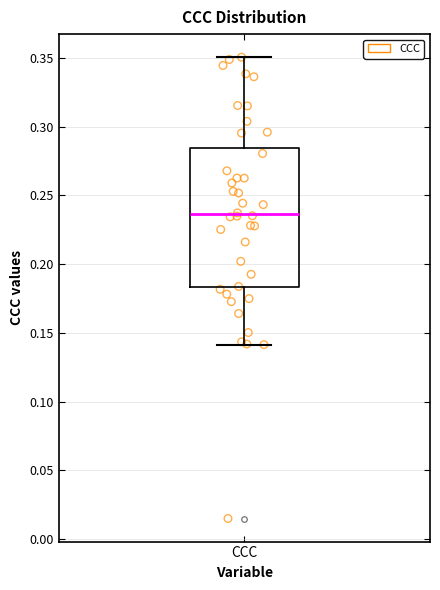

Transcribe this box plot: give where the median line is, the range the box spans, and where the two whiskers end, as read against the y-axis. The values are not printed on the chart, so give them approximately, as read against the axis.

median 0.235, box 0.185 to 0.285, whiskers 0.140 to 0.350